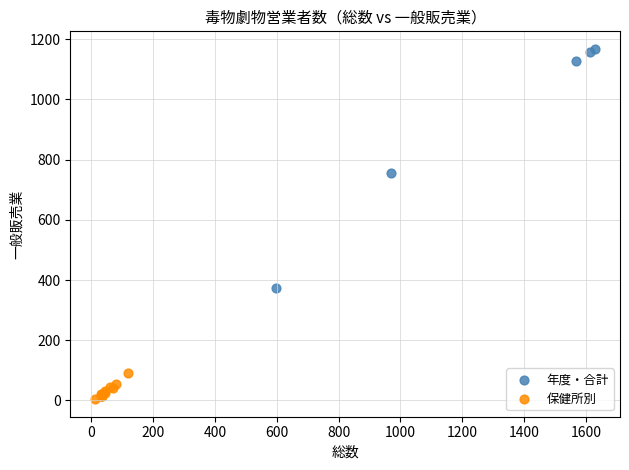

Which series has the largest Y range (max minus min)?

年度・合計